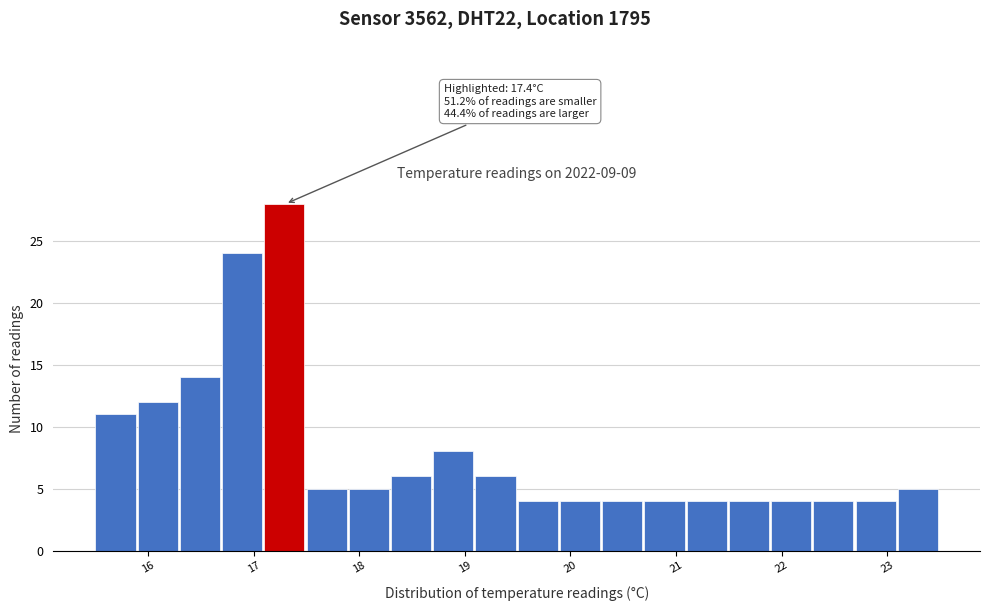

Over which range of the x-axis is the bar tallest?

17.1 to 17.5